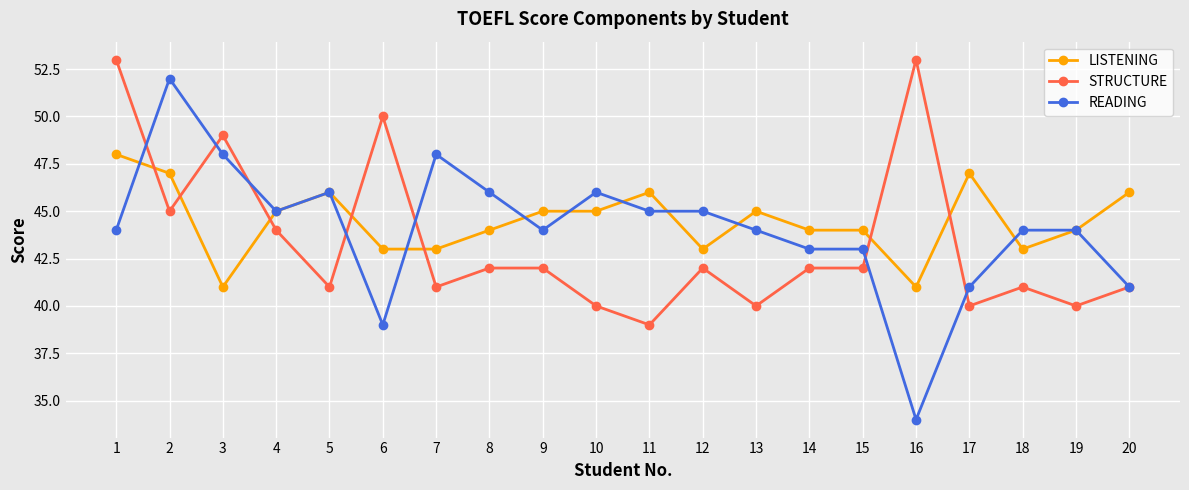

What is the value of the READING point at the 12th from the left?

45